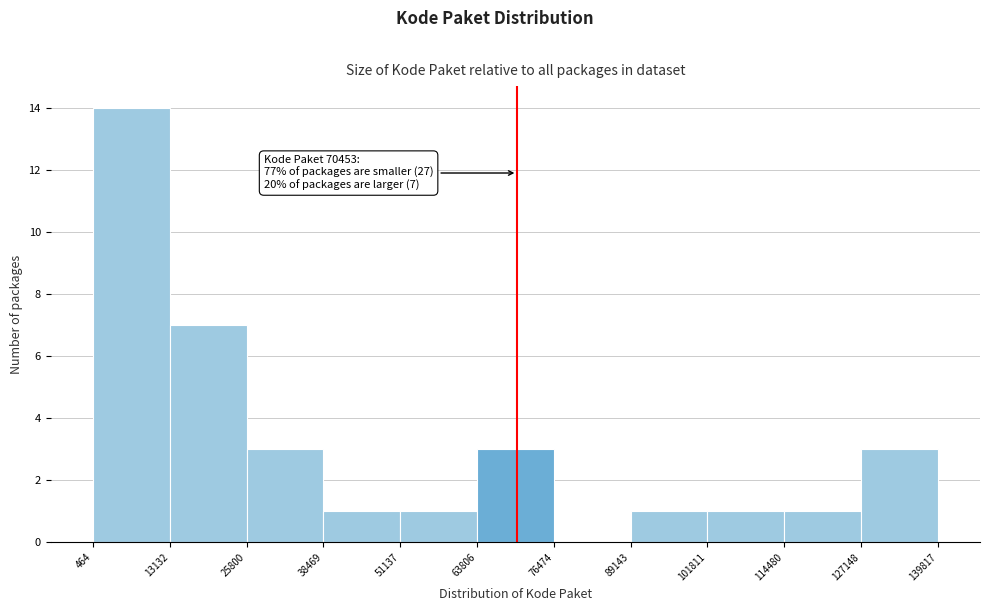

Which range on the x-axis has the tallest bar?

464 to 13132